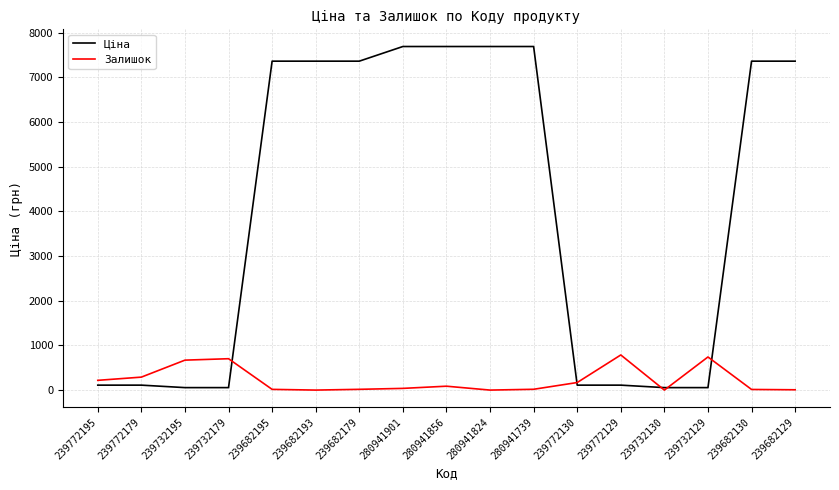

What is the spread (max minus min) of values at 280941856?

7601.0